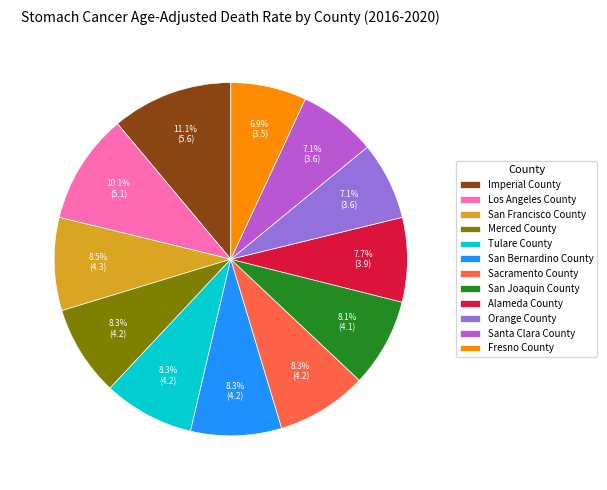

To the nearest percent, what is the difference between the largest and smallest slice percentages?

4%